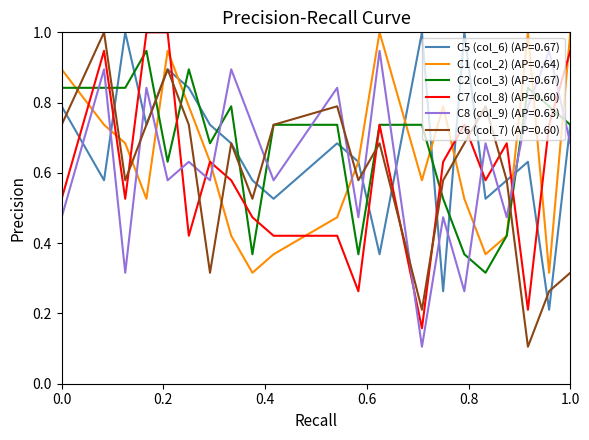

What is the maximum value for C7 (col_8) (AP=0.60)?

1.0